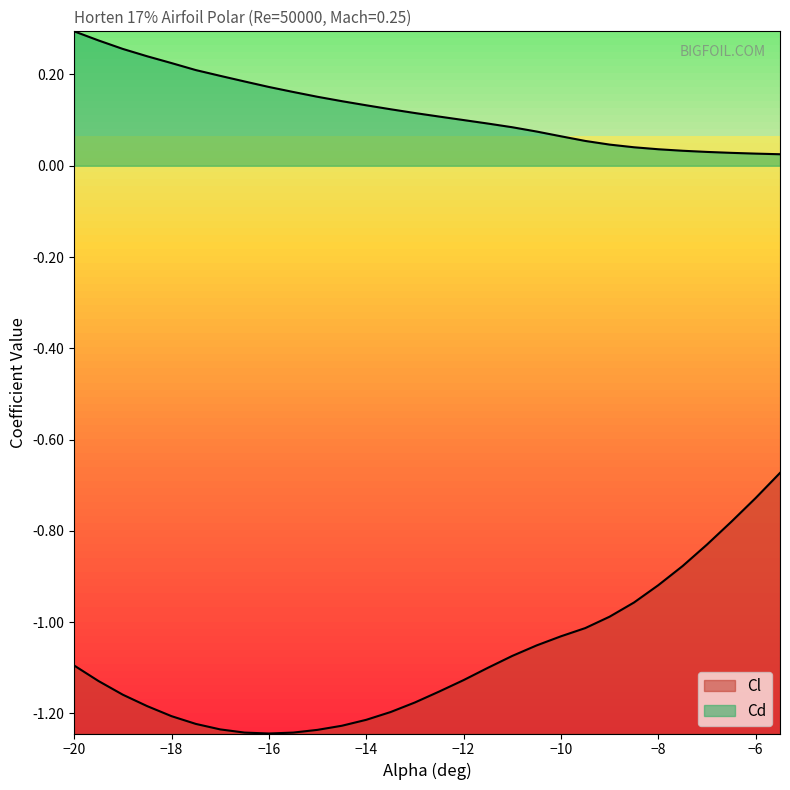

What position from the left is -9.5?

22